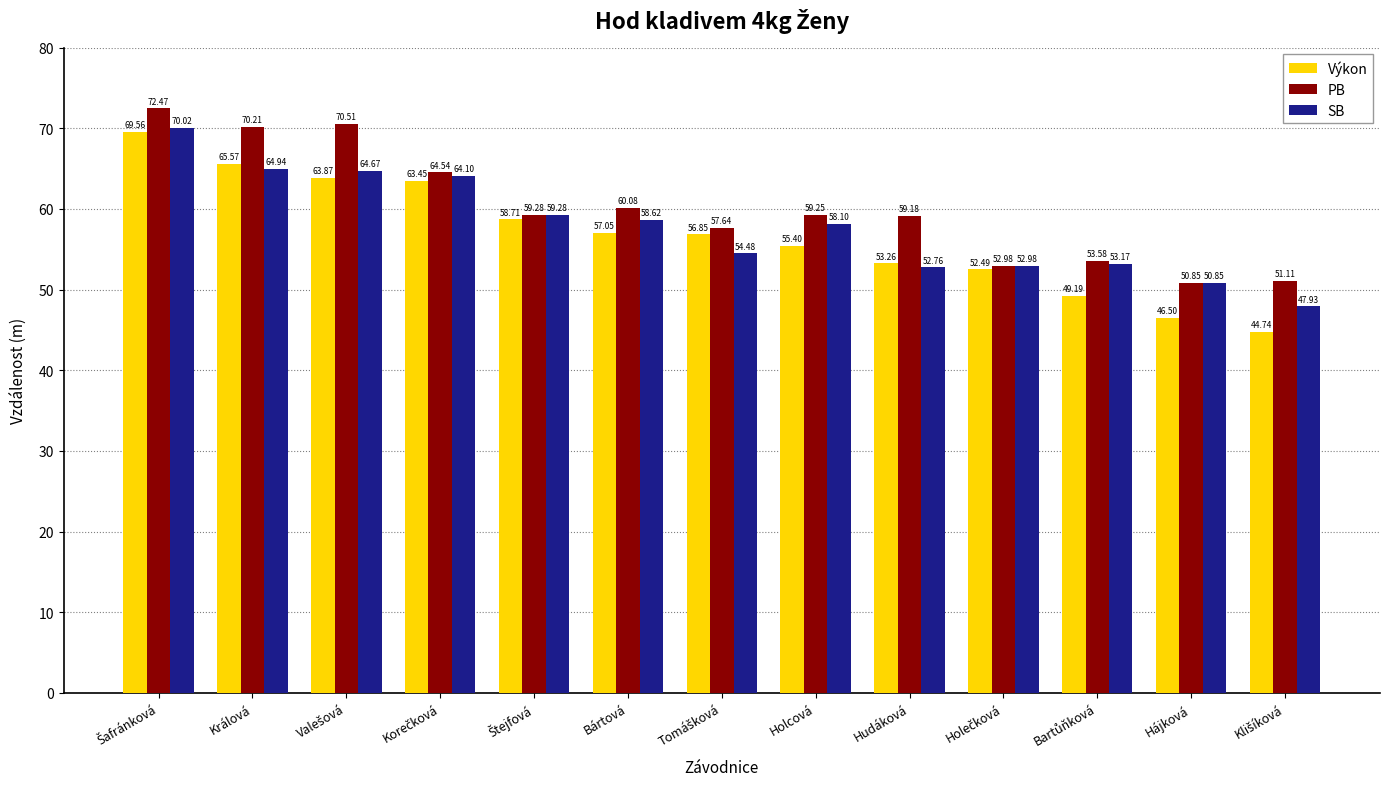

How many values in the SB series exceed 58?

7